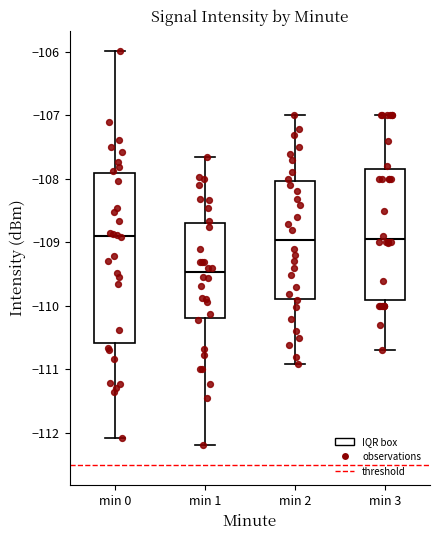

Comparing the boxes themselves (not the whiskers), which one is the tallest?

min 0